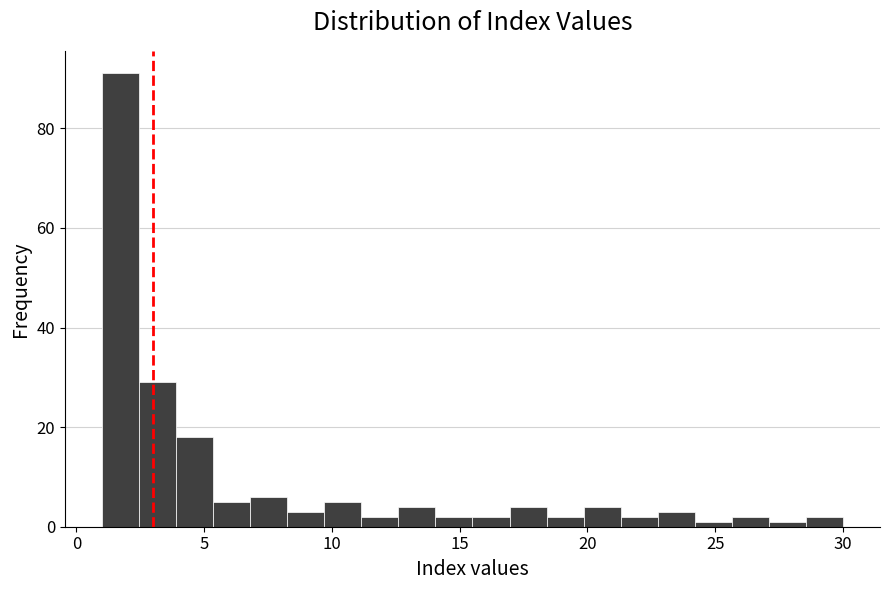

Read against the x-axis, roughly where is the centre of the tallest bar?

1.5